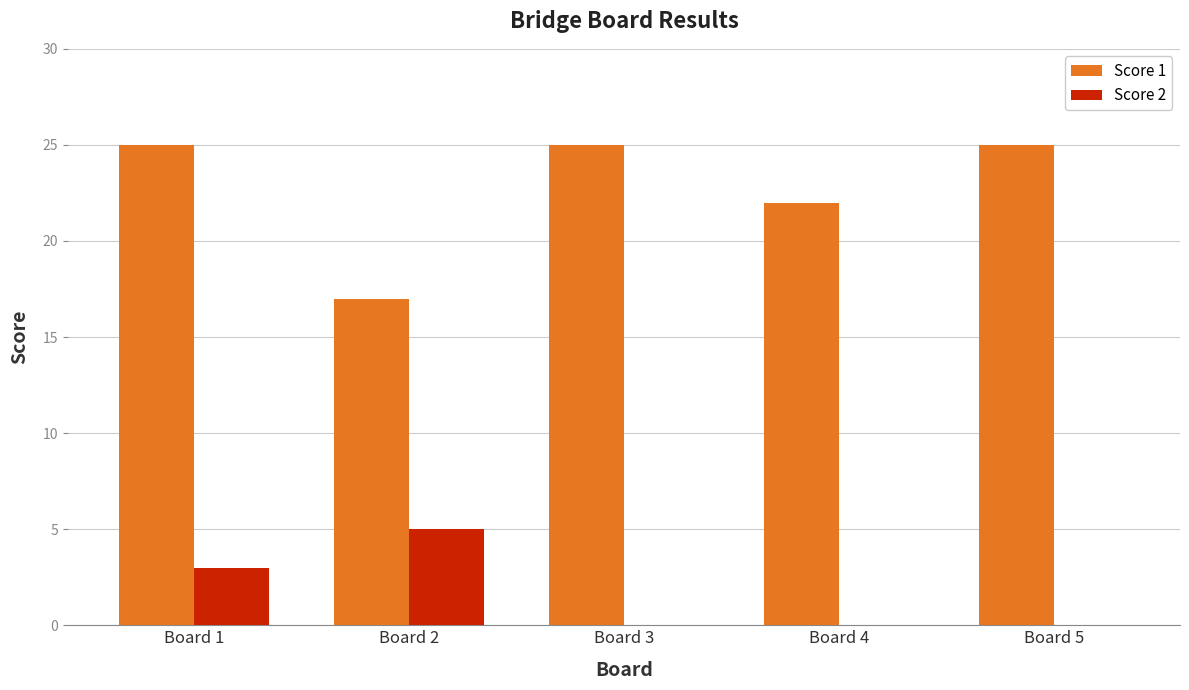

What is the maximum value for Score 1?

25